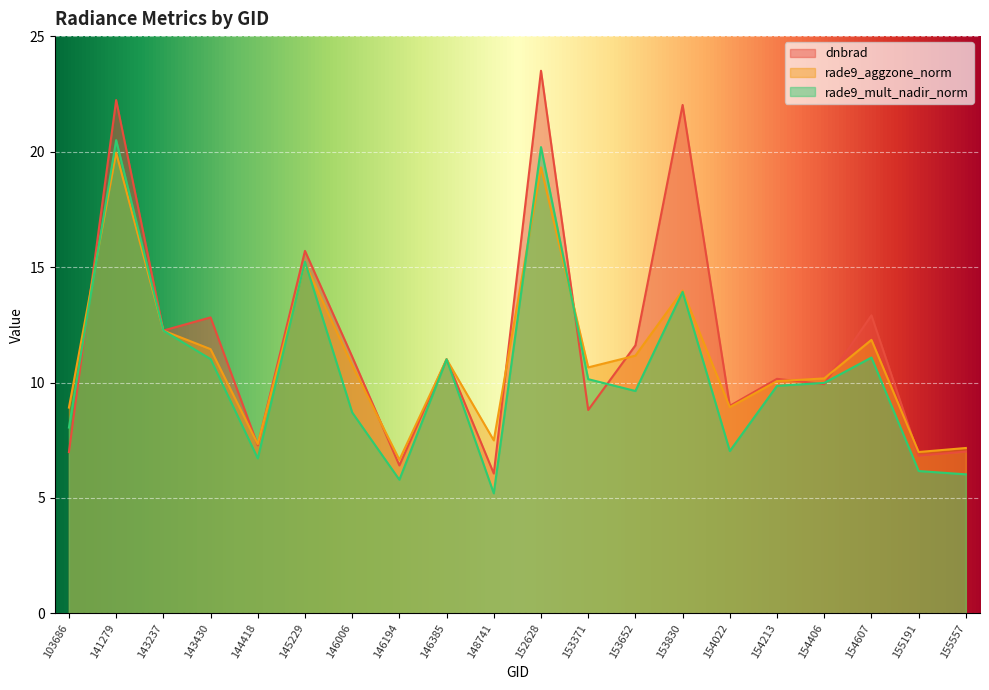

What is the difference between the maximum and minimum values in the rade9_aggzone_norm series?

13.3